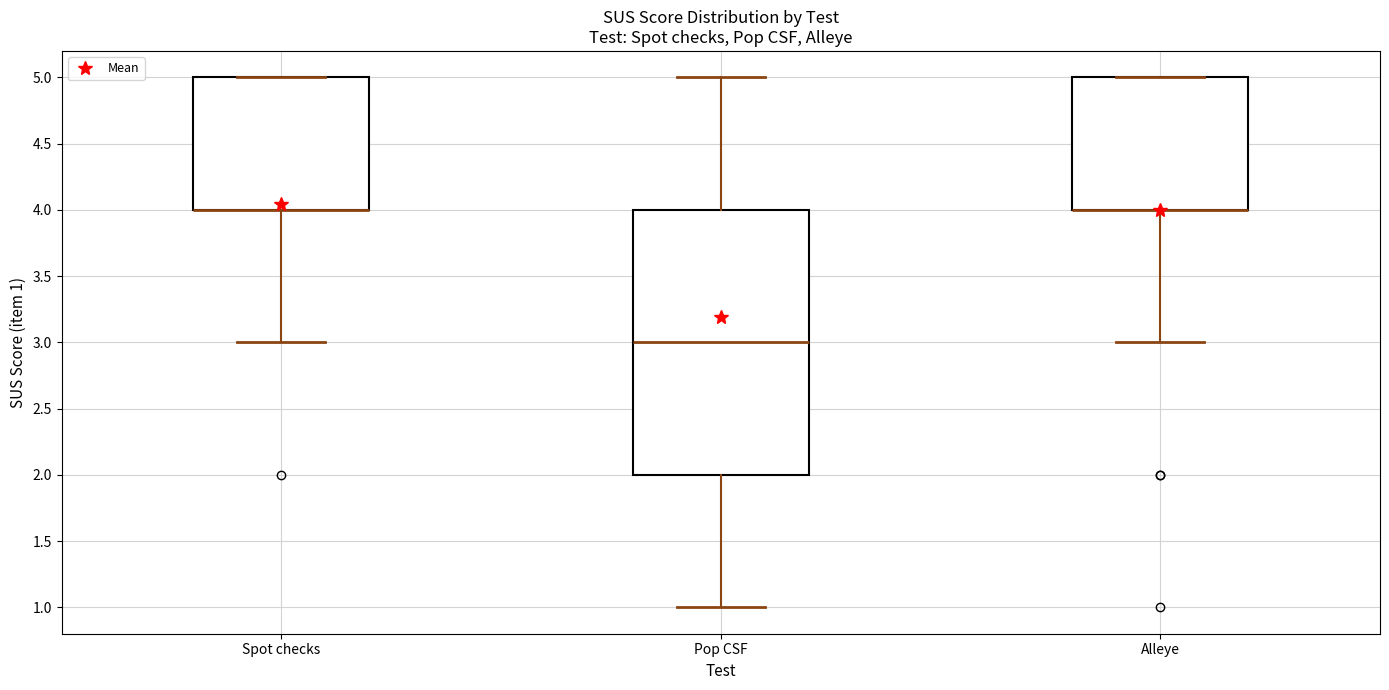

Reading left to right, read every box against the y-axis: the position of its median line, the range the box covers, and the ends of its whiskers. The values are not printed on the chart, so give them approximately, as read against the axis.

Spot checks: median 4 (drawn on the box's lower edge), box 4 to 5, whiskers 3 to 5
Pop CSF: median 3, box 2 to 4, whiskers 1 to 5
Alleye: median 4 (drawn on the box's lower edge), box 4 to 5, whiskers 3 to 5